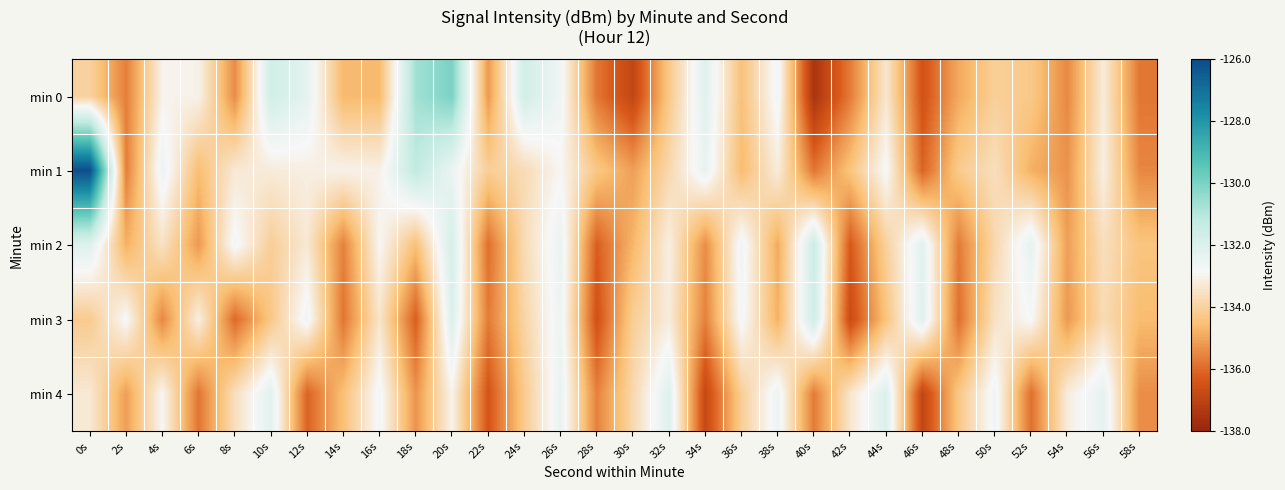

How many data points does each series have?

30